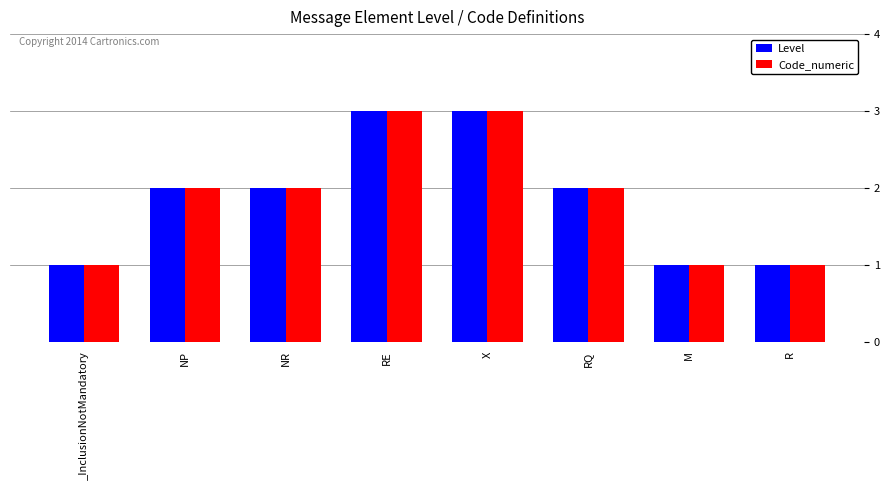

What is the total value across all series at M?

2